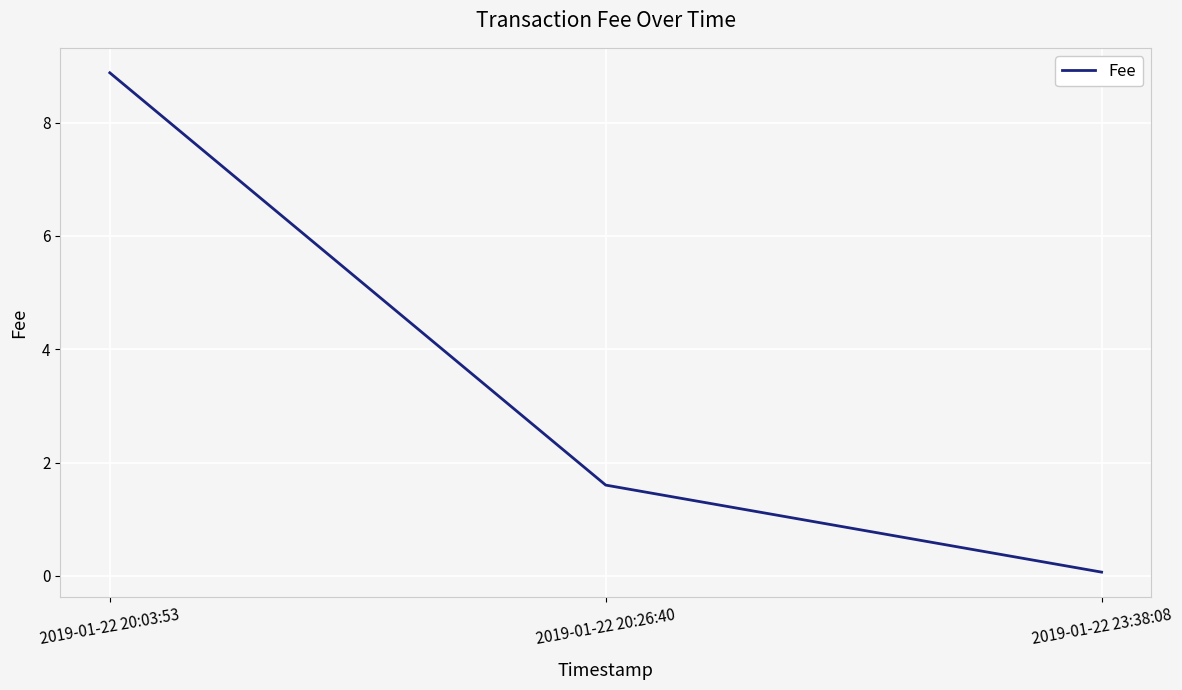

What position from the right is 2019-01-22 20:03:53?

3